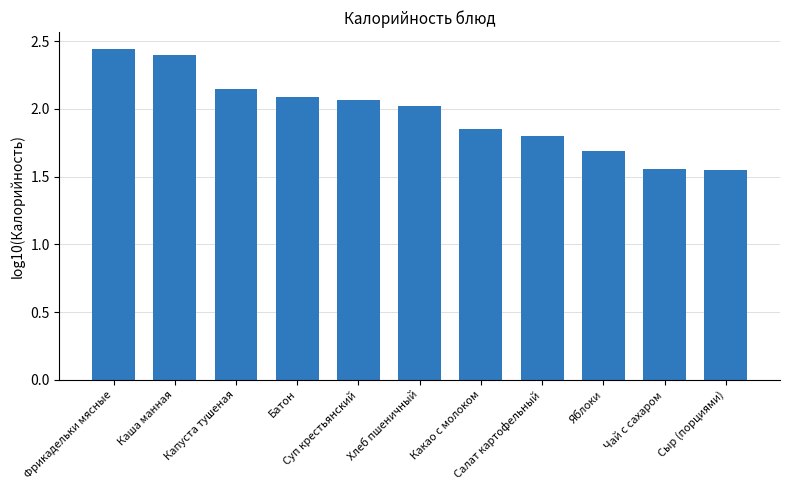

What is the sum of all values?

21.6